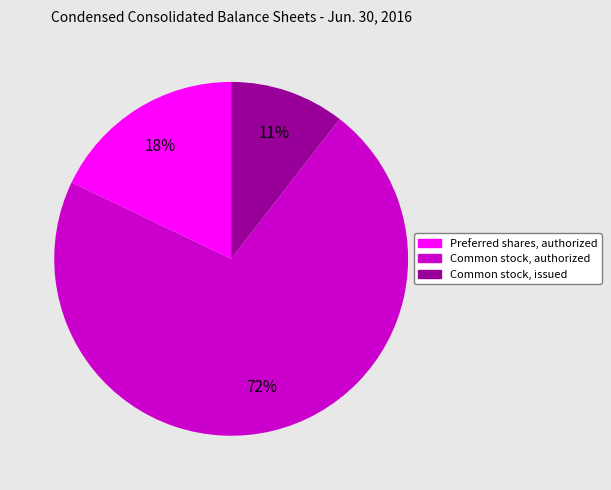

How many slices are in this pie chart?

3